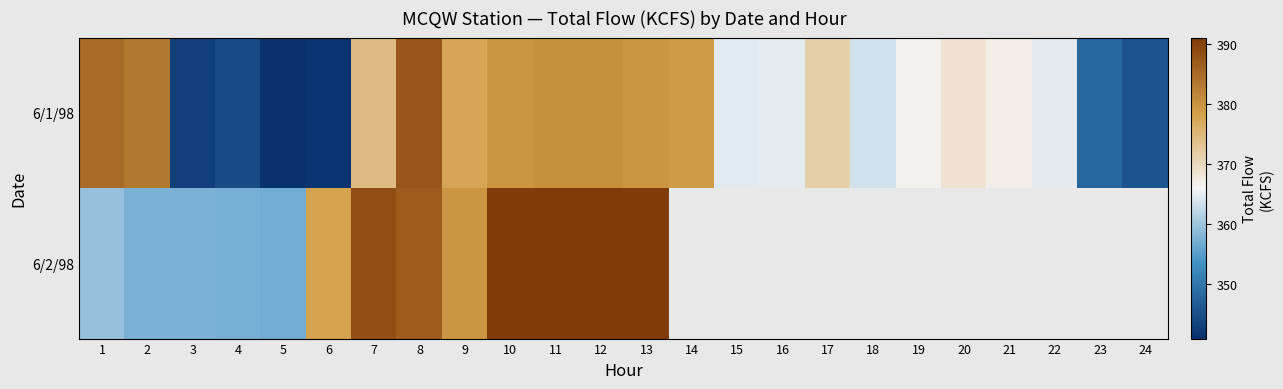

Between 12 and 19, which series saw the biggest shift?

6/1/98